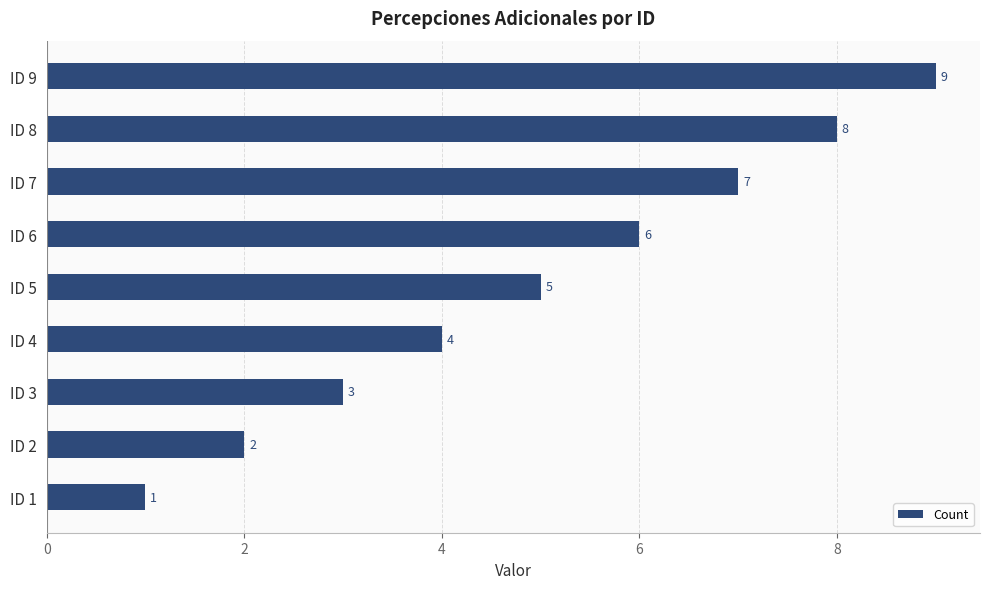

Rank the categories by value from lowest to highest.

ID 1, ID 2, ID 3, ID 4, ID 5, ID 6, ID 7, ID 8, ID 9